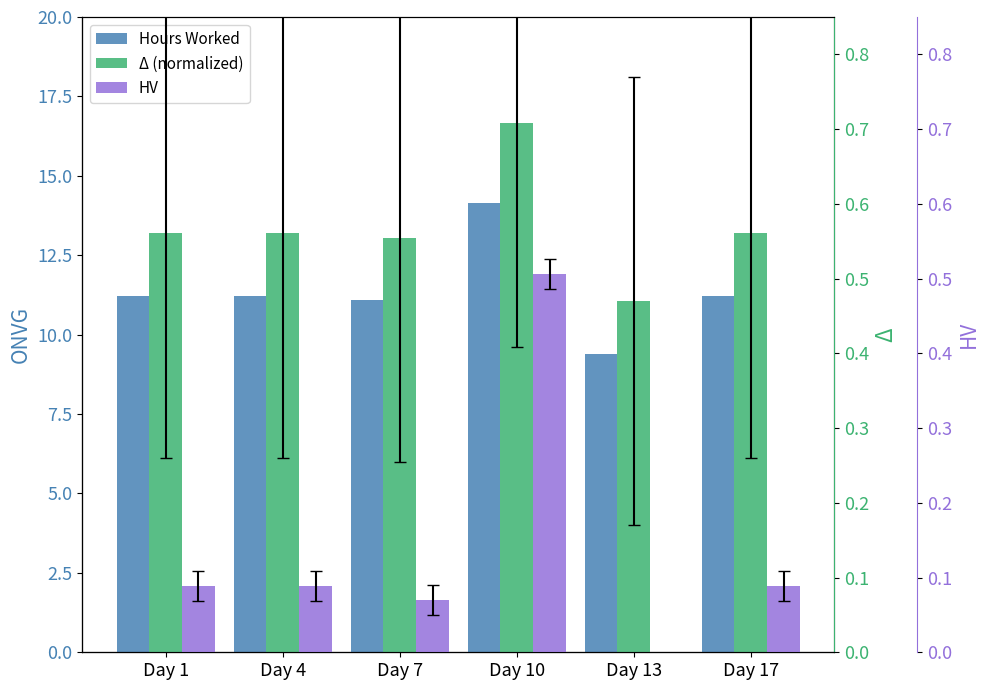

What is the average value of the HV series?

0.1